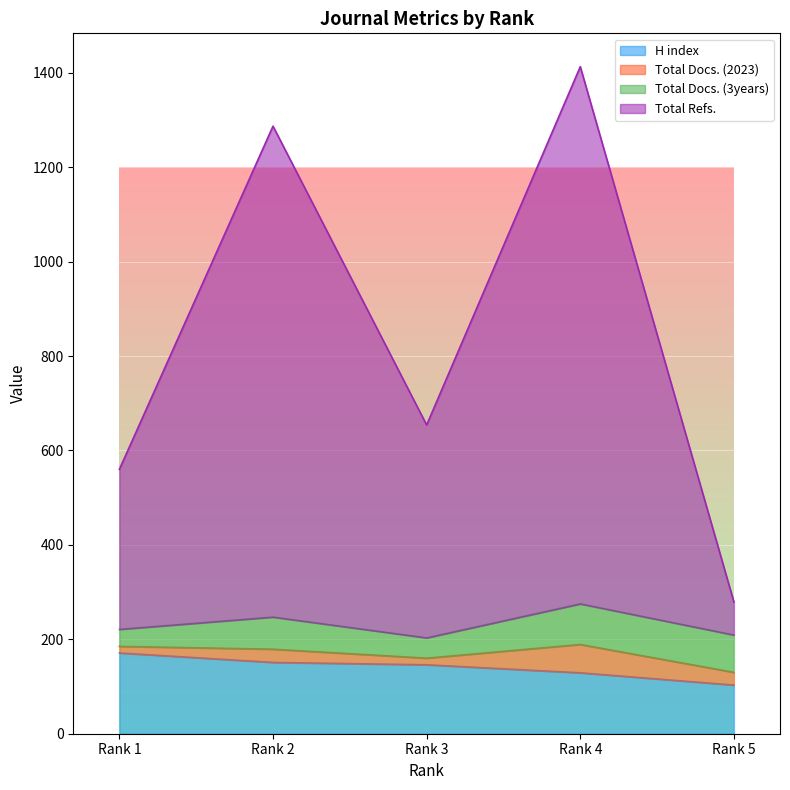

What is the maximum value for H index?

171